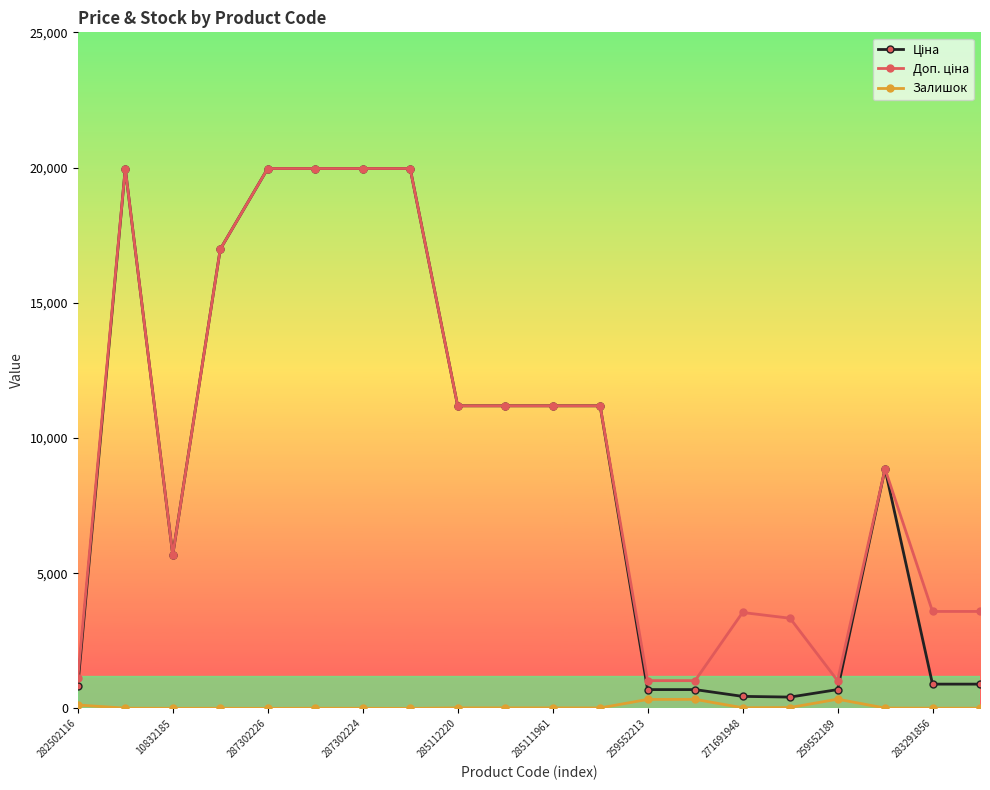

At how many categories does at least one series exceed 18570?

5